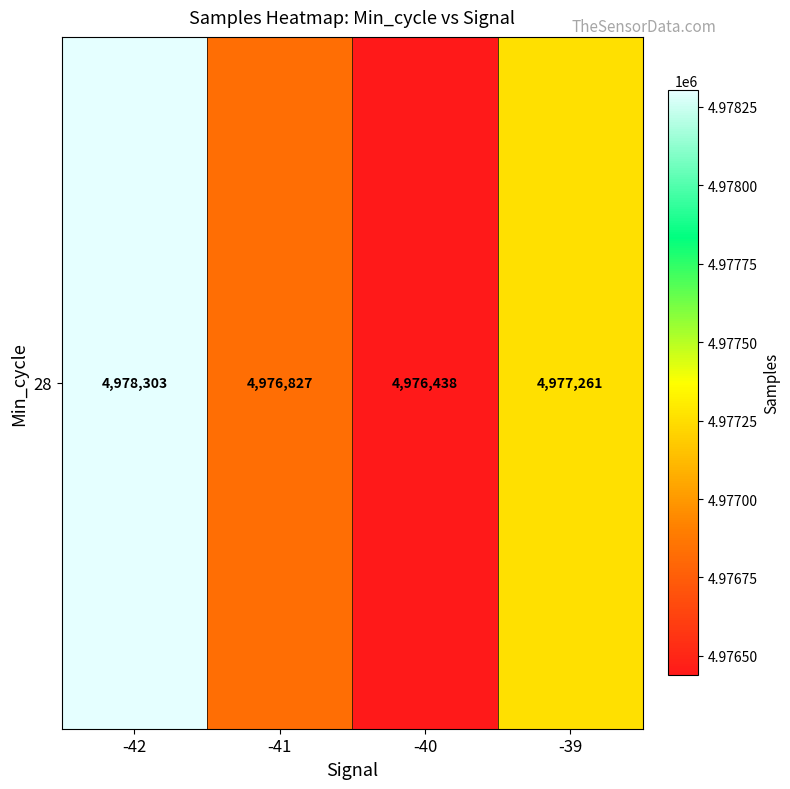

Reading left to right, transcribe all the data shown in this chart.

4978303	4976827	4976438	4977261